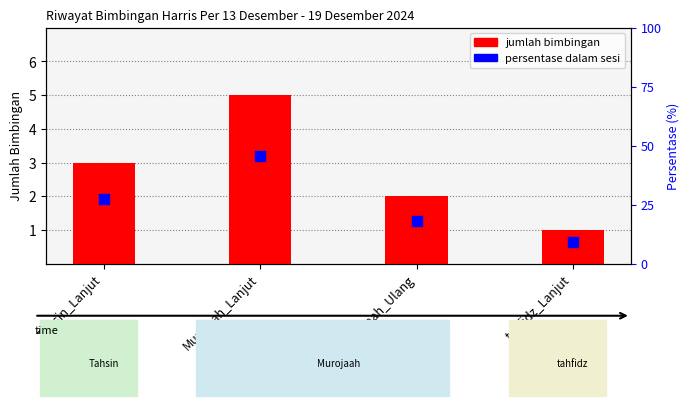

What are all the series names shown in the legend?

jumlah bimbingan, persentase dalam sesi